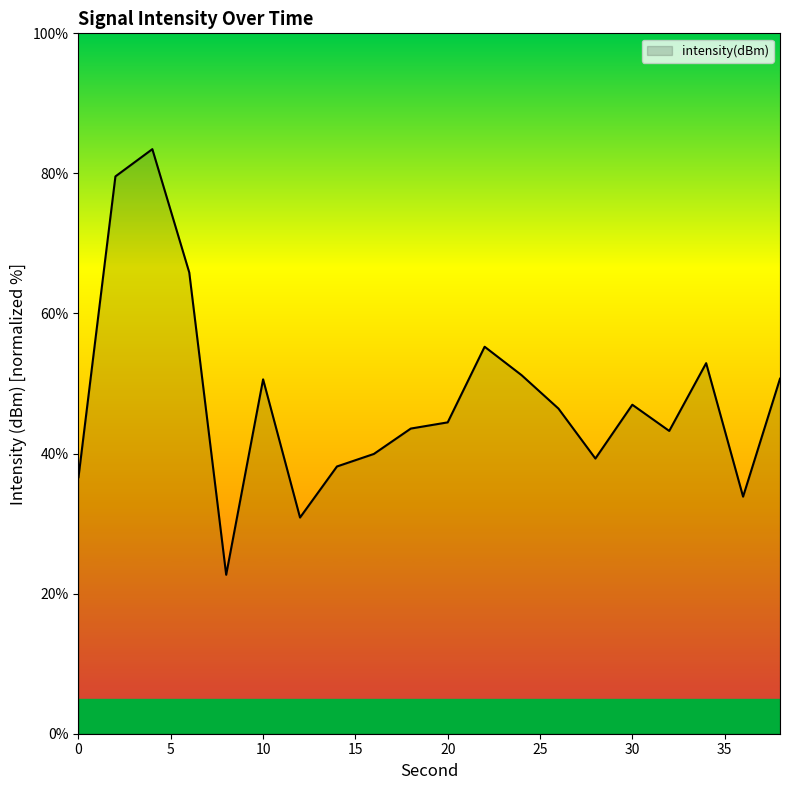

What is the difference between the maximum and minimum values?

60.8